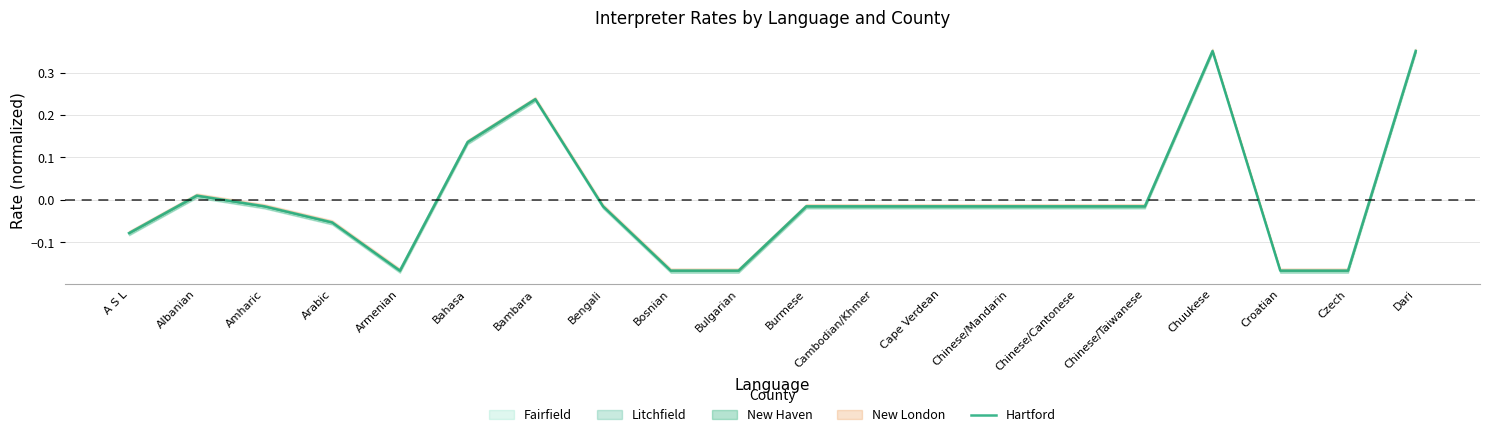

How many data points does each series have?

20